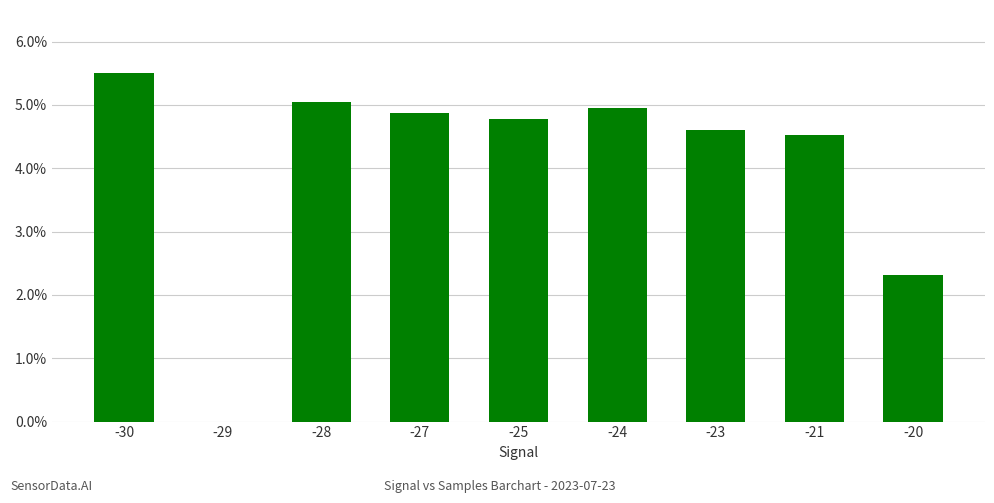

Reading right to left, extract all data points from this chart.

2.3	4.5	4.6	4.9	4.8	4.9	5.1	0.0	5.5